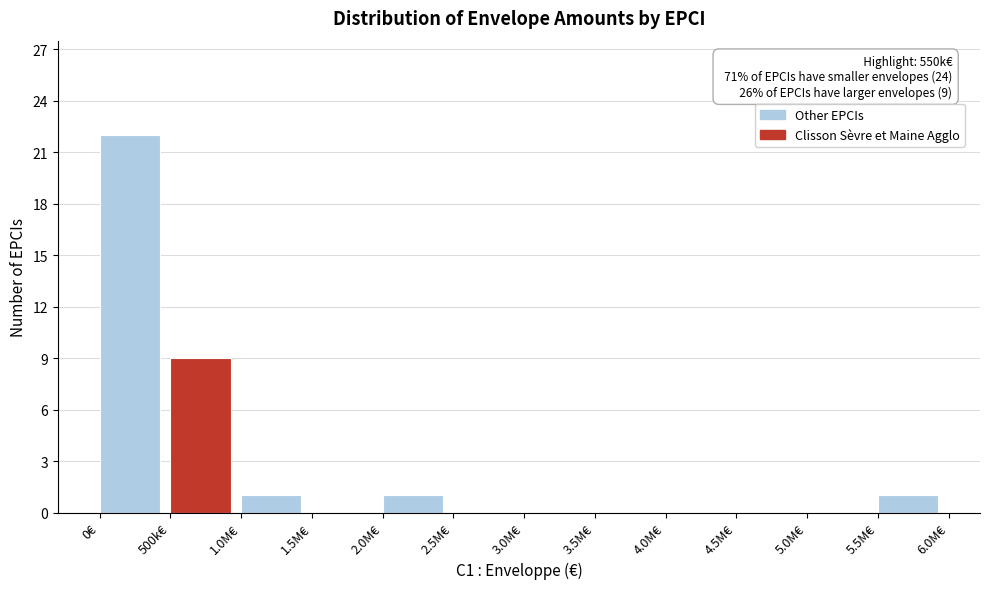

Reading left to right, extract all data points from this chart.

0€=22	500k€=9	1.0M€=1	1.5M€=0	2.0M€=1	2.5M€=0	3.0M€=0	3.5M€=0	4.0M€=0	4.5M€=0	5.0M€=0	5.5M€=1